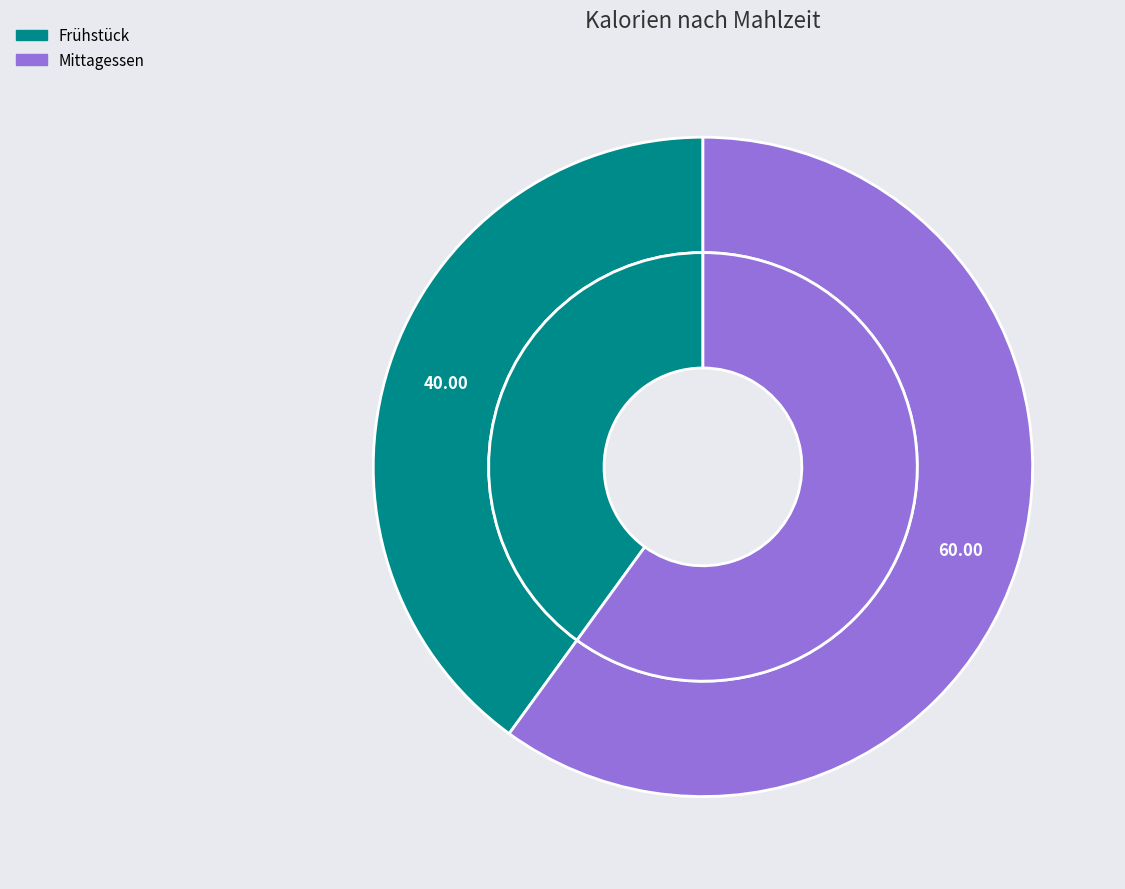

Which category has the biggest portion of the pie?

Mittagessen